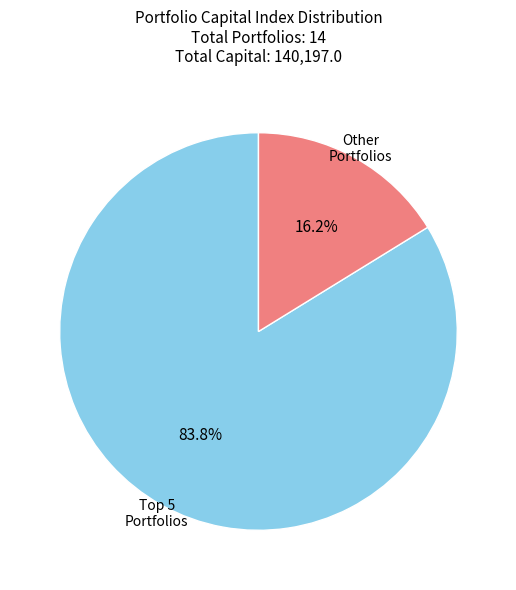

What is the largest slice in the pie chart?

Top 5 Portfolios